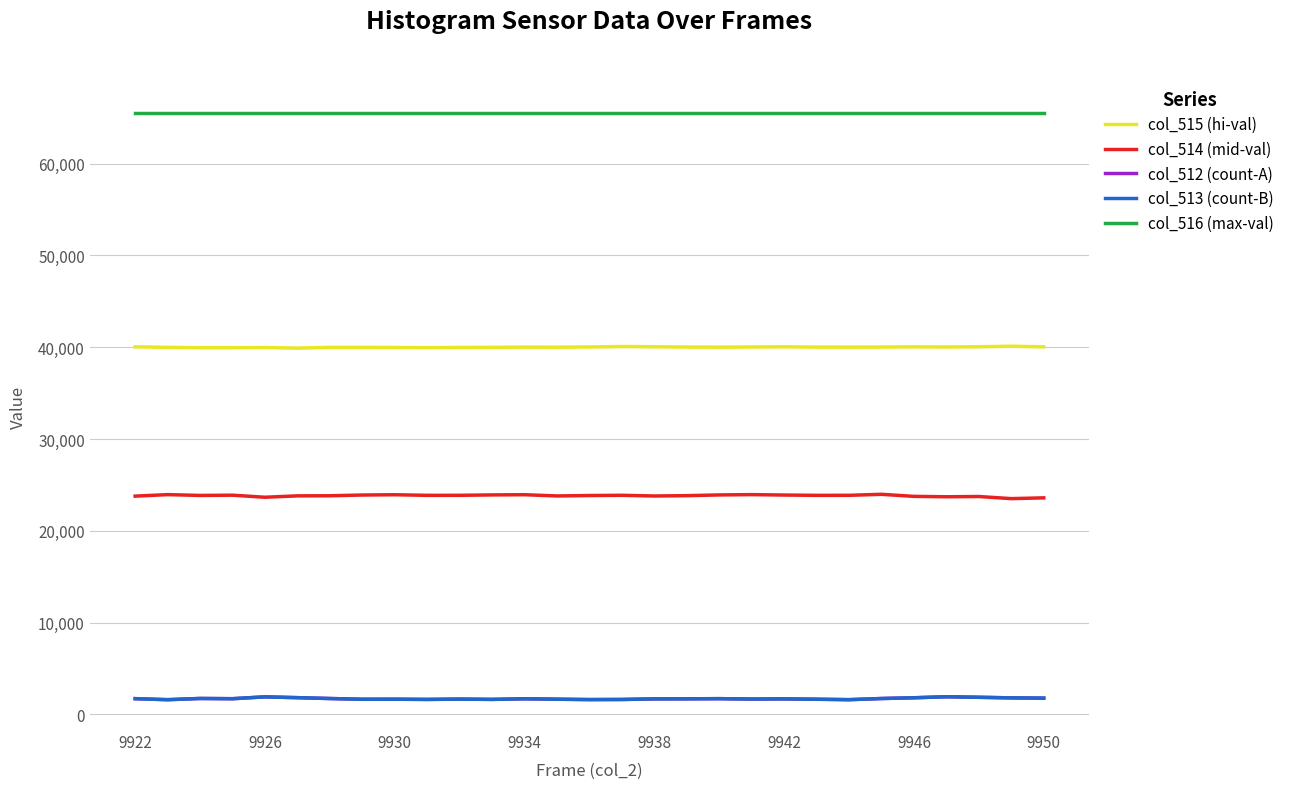

What is the minimum value for col_512 (count-A)?

1599